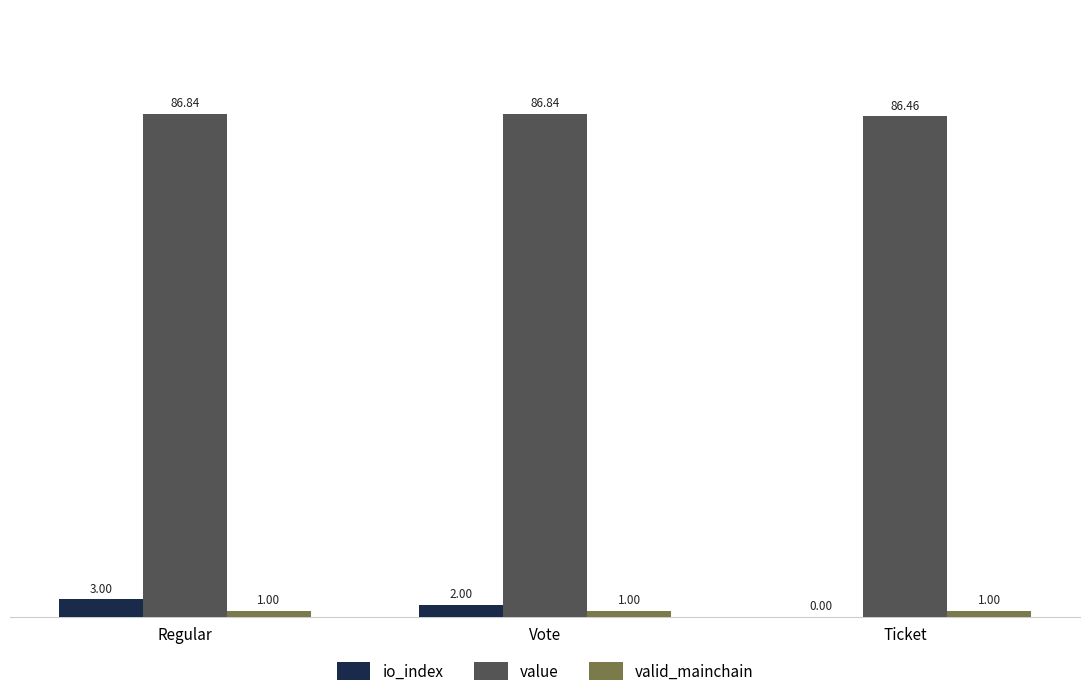

What is the spread (max minus min) of values at Ticket?

86.5